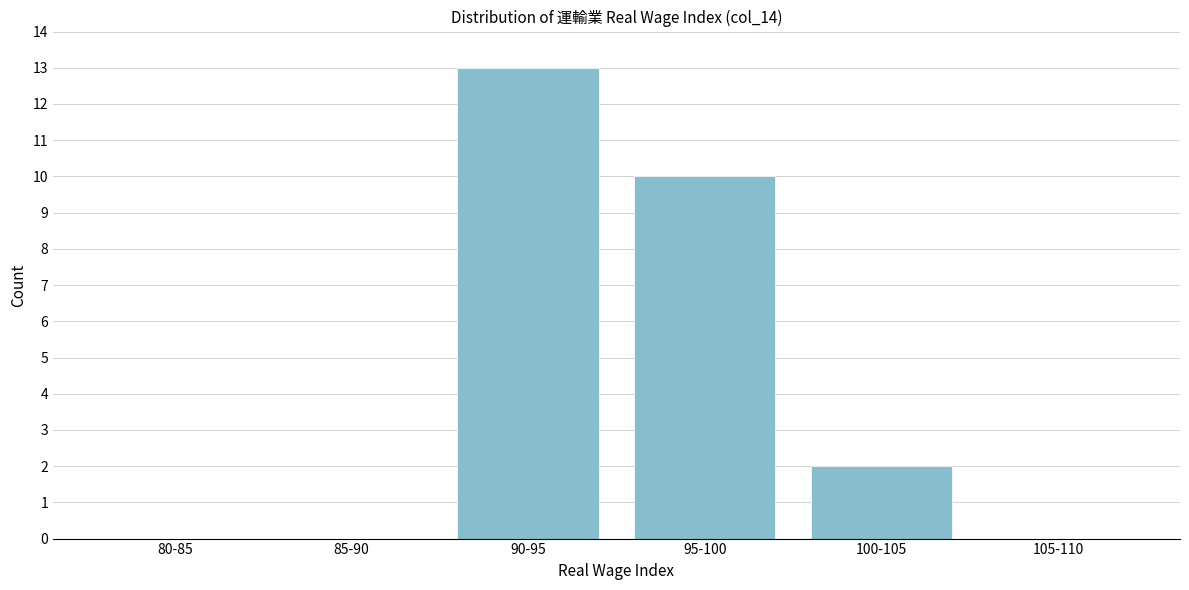

Reading right to left, what are all the values shown in this chart?

105-110=0	100-105=2	95-100=10	90-95=13	85-90=0	80-85=0